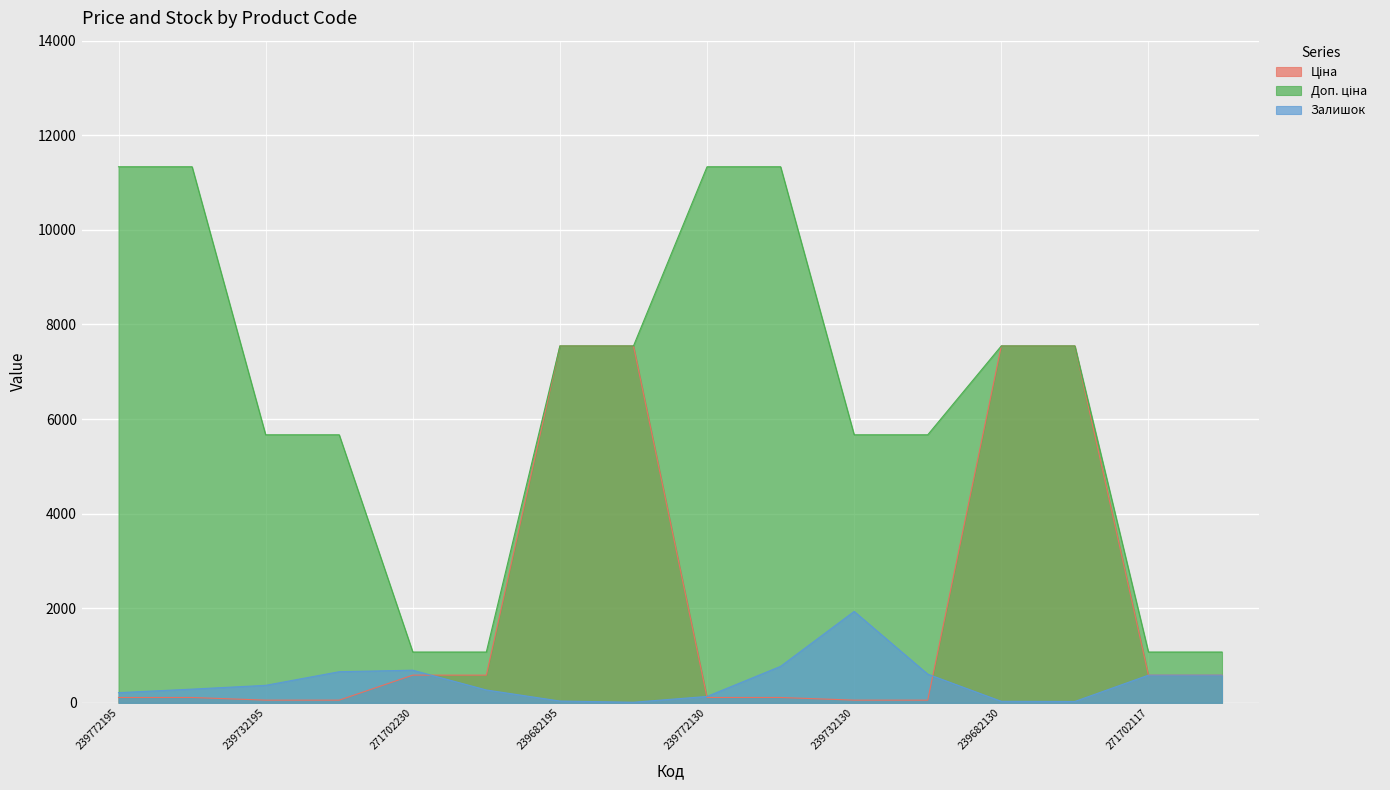

The Залишок series shows 38.0 at 239682195. True or false?

True